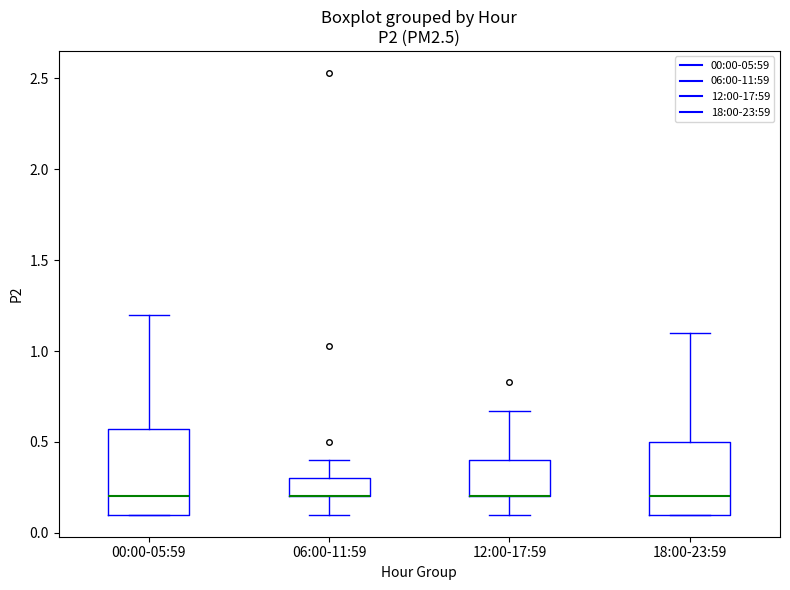

Reading left to right, transcribe this box plot: for each box, give where its median line is, the range the box spans, and where its two whiskers end, as read against the y-axis. The values are not printed on the chart, so give them approximately, as read against the axis.

00:00-05:59: median 0.20, box 0.10 to 0.55, whiskers 0.10 to 1.20
06:00-11:59: median 0.20 (drawn on the box's lower edge), box 0.20 to 0.30, whiskers 0.10 to 0.40
12:00-17:59: median 0.20 (drawn on the box's lower edge), box 0.20 to 0.40, whiskers 0.10 to 0.65
18:00-23:59: median 0.20, box 0.10 to 0.50, whiskers 0.10 to 1.10